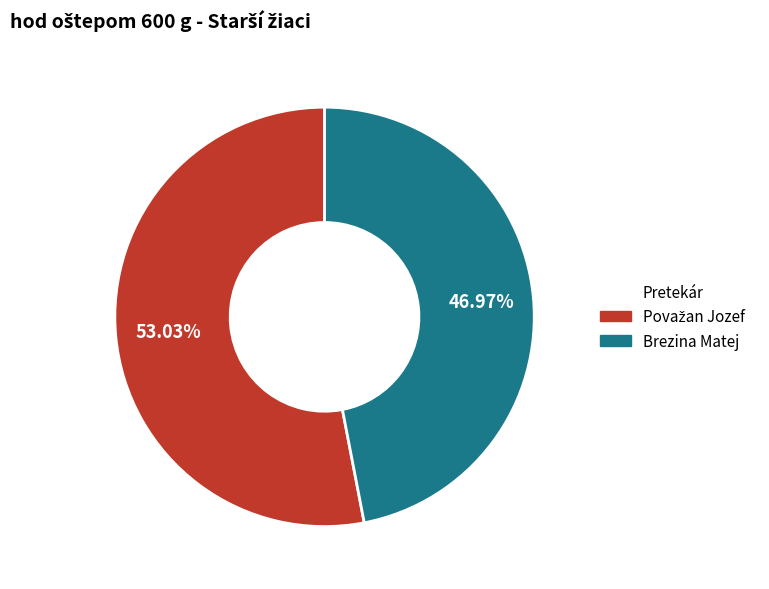

How many segments does this pie chart have?

2